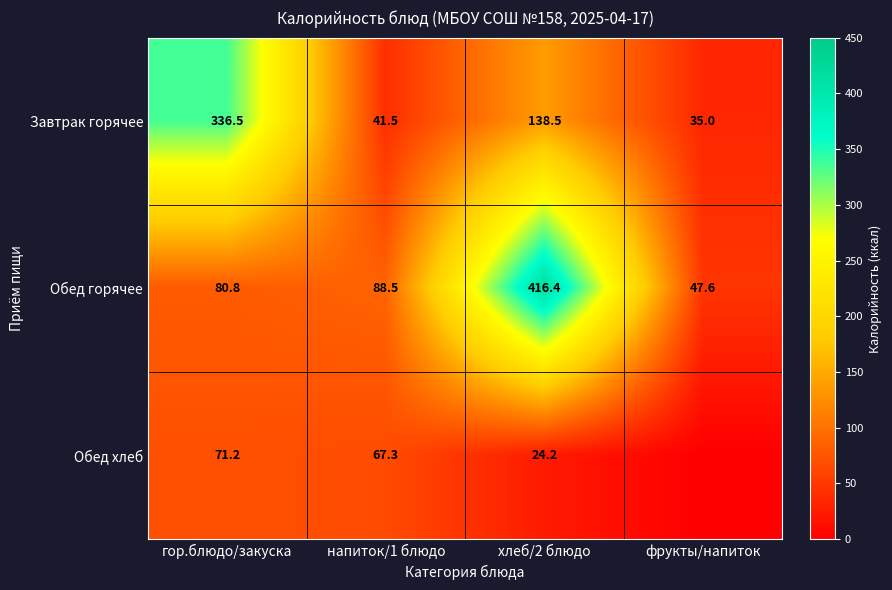

Rank the categories by Обед горячее value from lowest to highest.

фрукты/напиток, гор.блюдо/закуска, напиток/1 блюдо, хлеб/2 блюдо